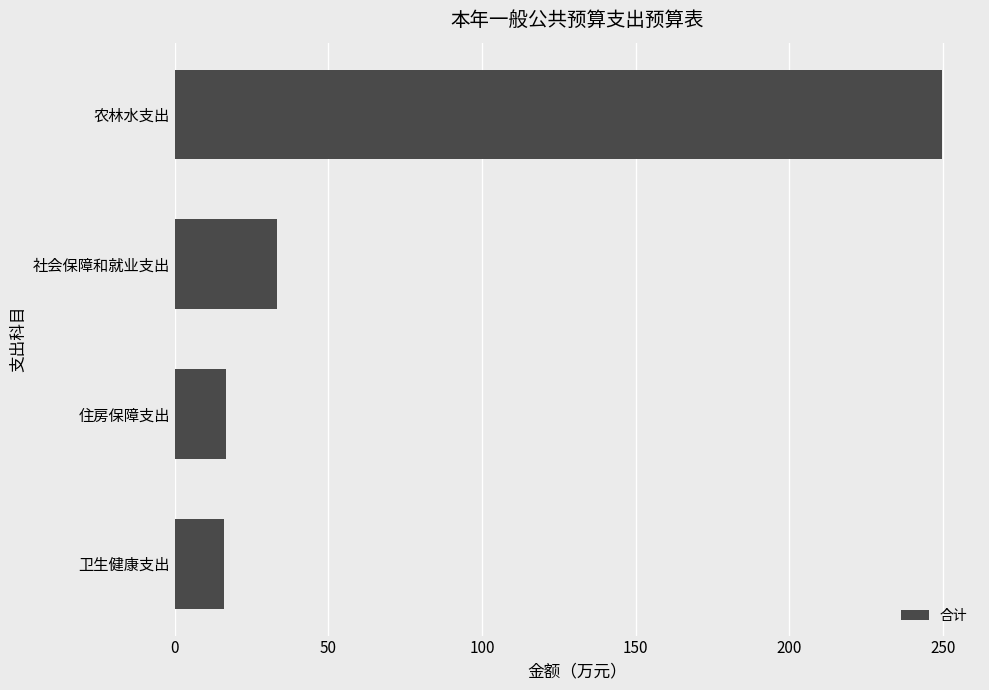

Approximately how many times larger is the value at 卫生健康支出 compared to 社会保障和就业支出?

0.5